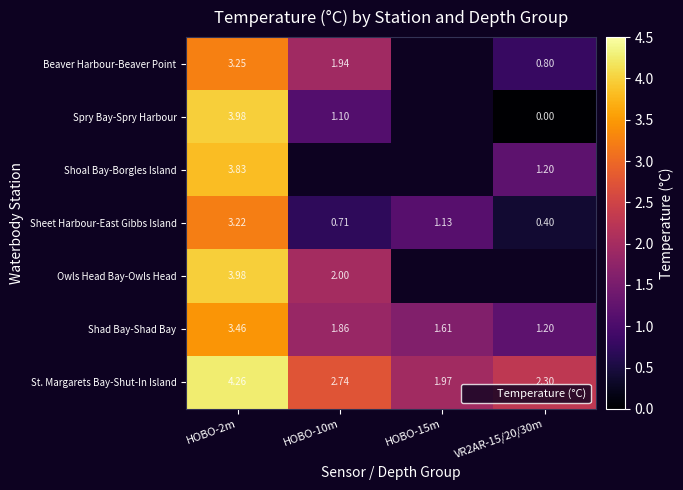

What is the difference between the maximum and minimum values in the Sheet Harbour-East Gibbs Island series?

2.8